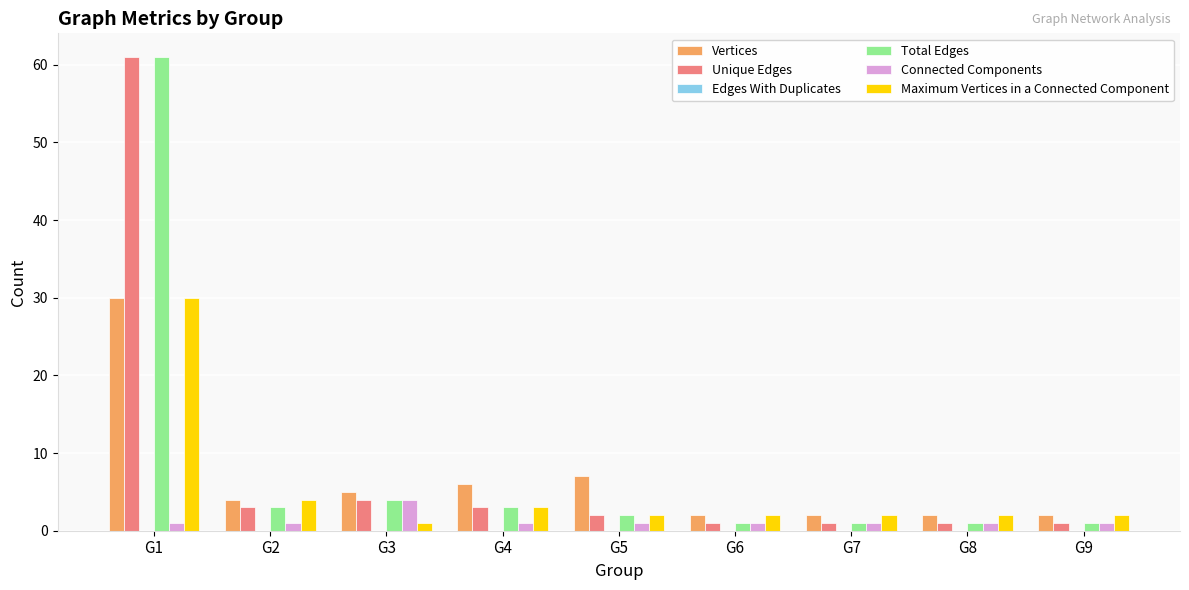

At which category is the sum across all series the highest?

G1